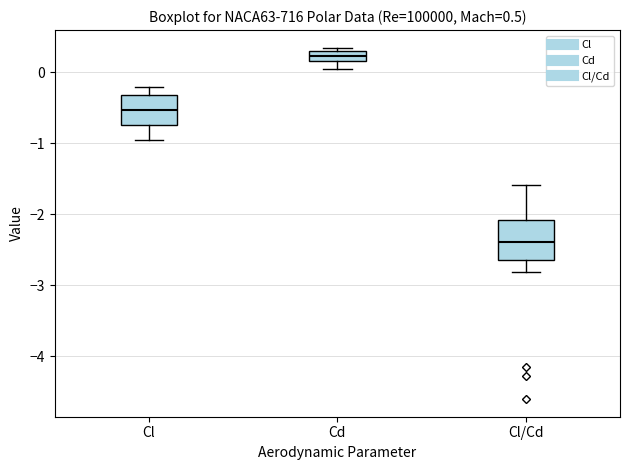

Which box's median line is the highest?

Cd